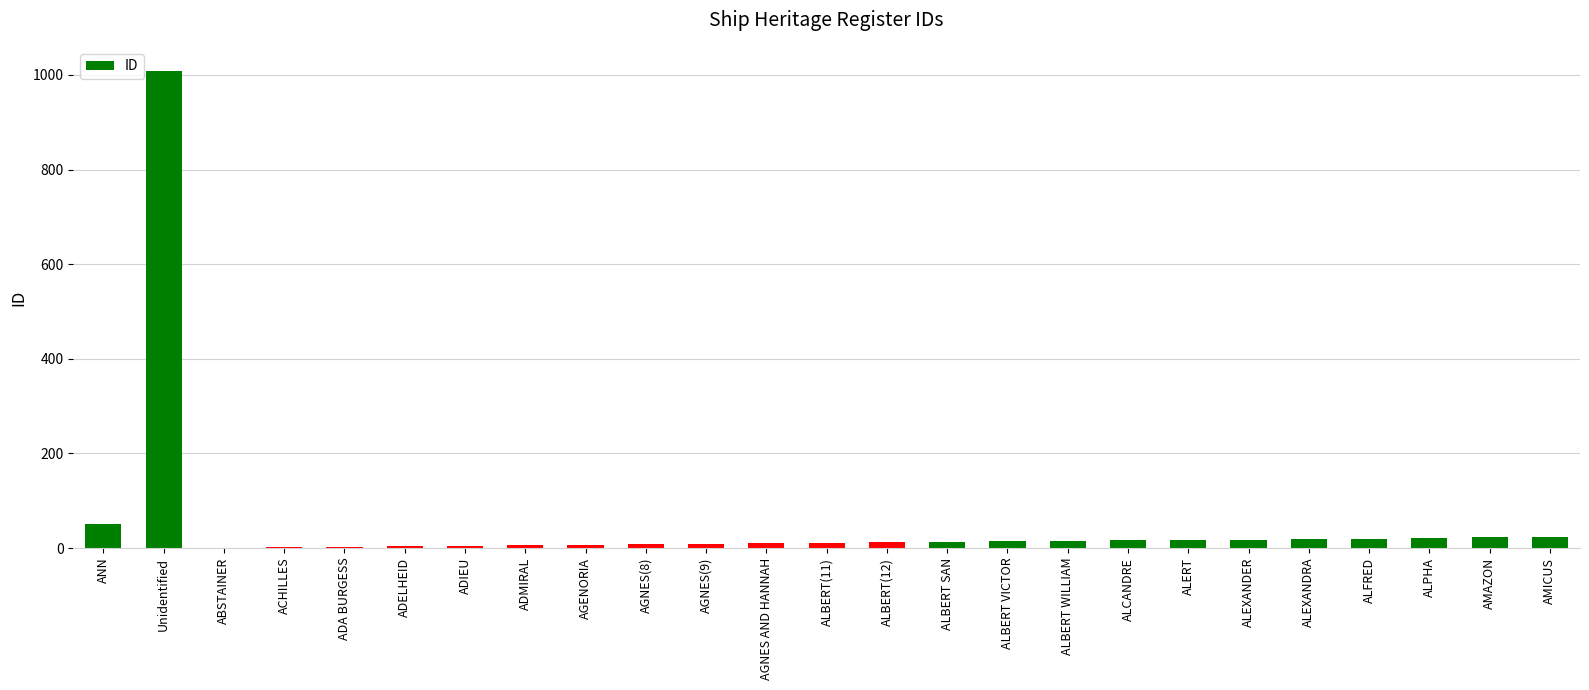

What is the greatest value displayed?

1009